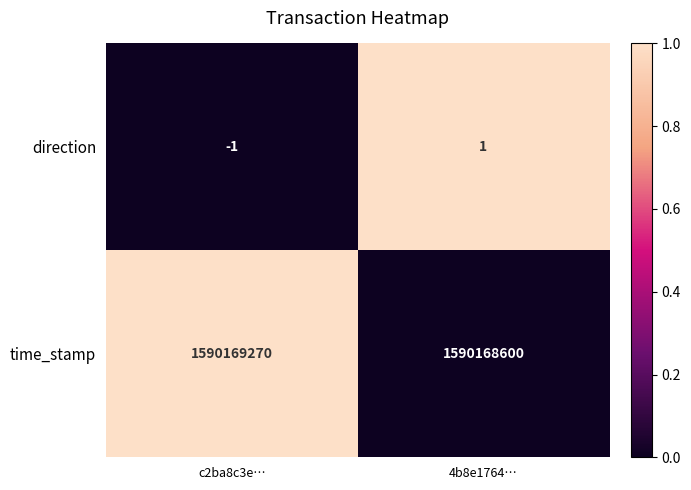

Which series has the widest spread of values?

time_stamp